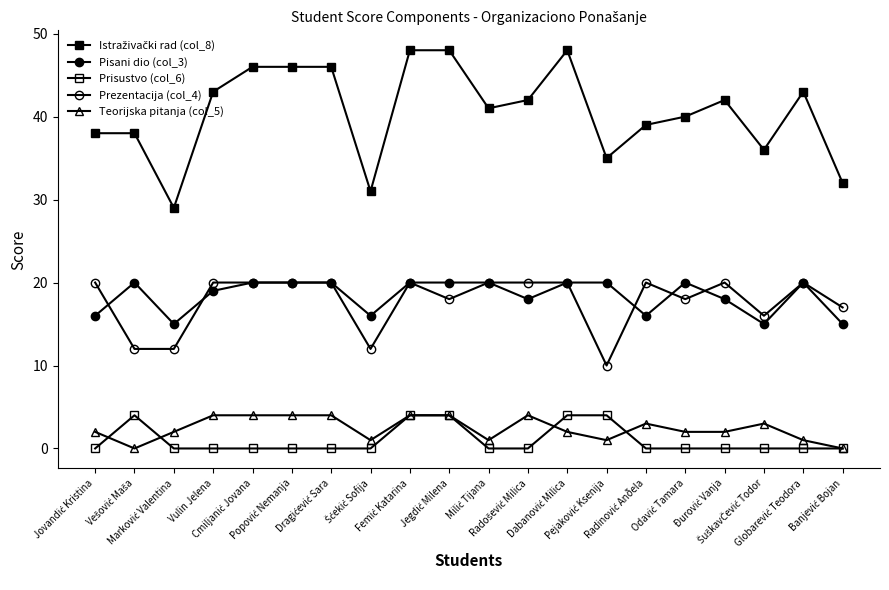

What is the difference between the maximum and minimum values in the Prisustvo (col_6) series?

4